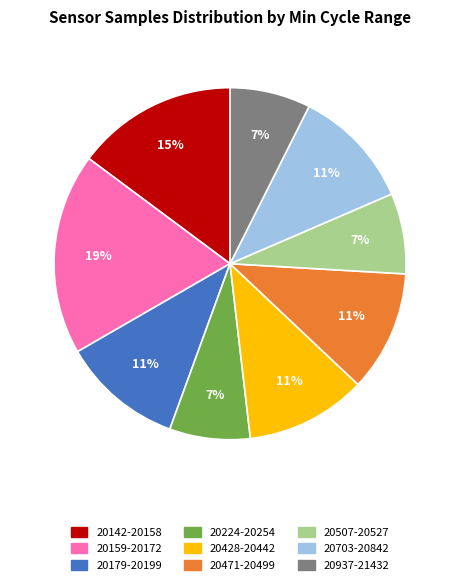

Does any single category account for the majority?

No